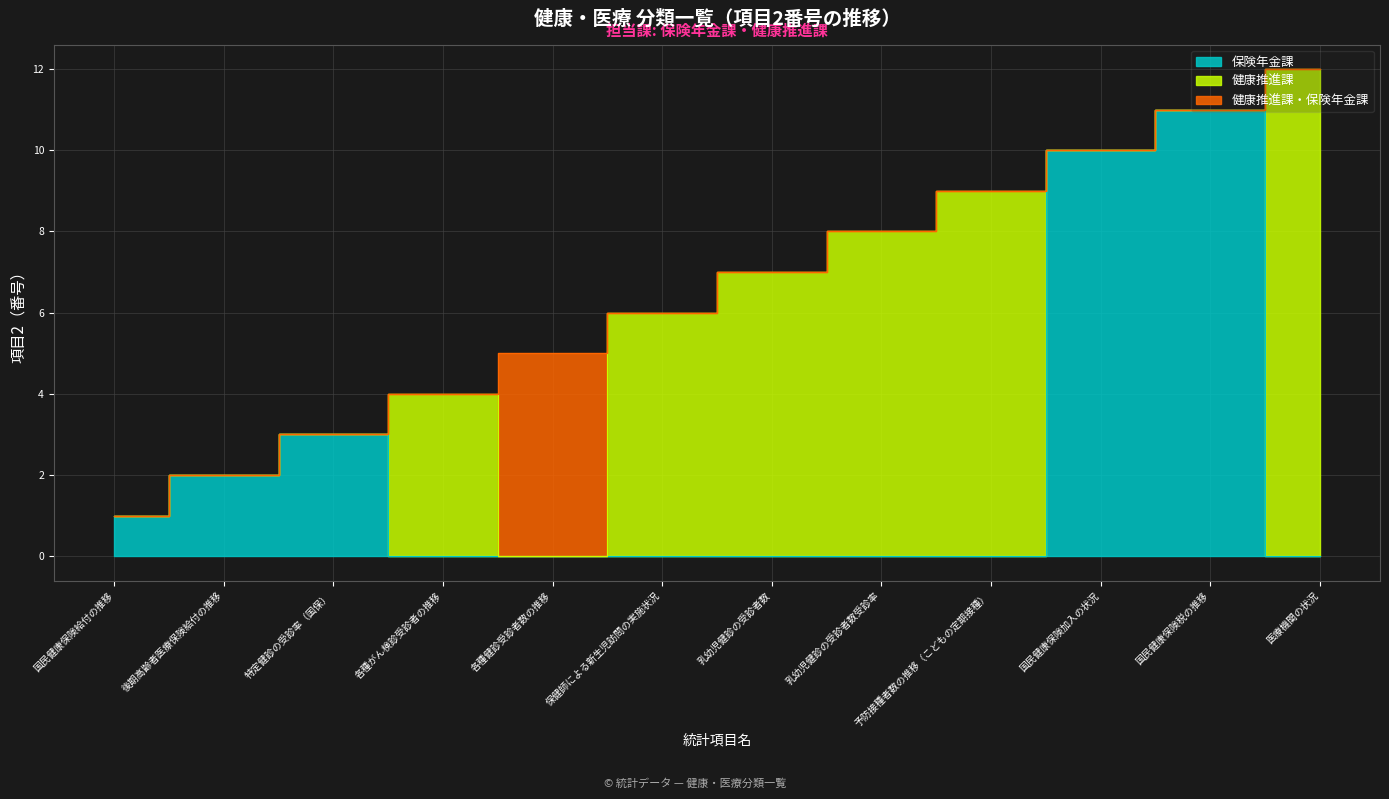

Reading right to left, transcribe all the data shown in this chart.

医療機関の状況=12	国民健康保険税の推移=11	国民健康保険加入の状況=10	予防接種者数の推移（こどもの定期接種）=9	乳幼児健診の受診者数受診率=8	乳幼児健診の受診者数=7	保健師による新生児訪問の実施状況=6	各種健診受診者数の推移=5	各種がん検診受診者の推移=4	特定健診の受診率（国保）=3	後期高齢者医療保険給付の推移=2	国民健康保険給付の推移=1